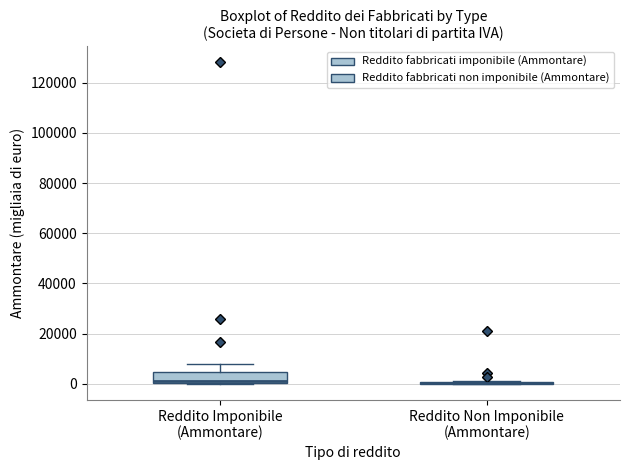

Reading left to right, read every box against the y-axis: the position of its median line, the range the box covers, and the ends of its whiskers. The values are not printed on the chart, so give them approximately, as read against the axis.

Reddito Imponibile (Ammontare): median 2000, box 0 to 4000, whiskers 0 to 8000
Reddito Non Imponibile (Ammontare): box collapsed to a line at 0, whiskers 0 to 2000